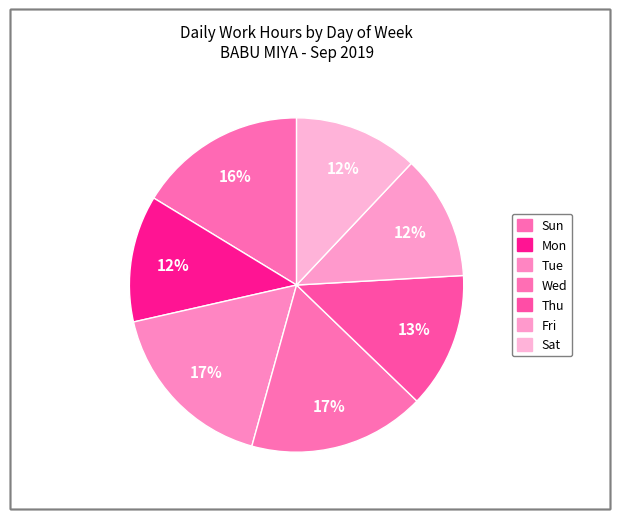

Count the number of slices in the pie.

7